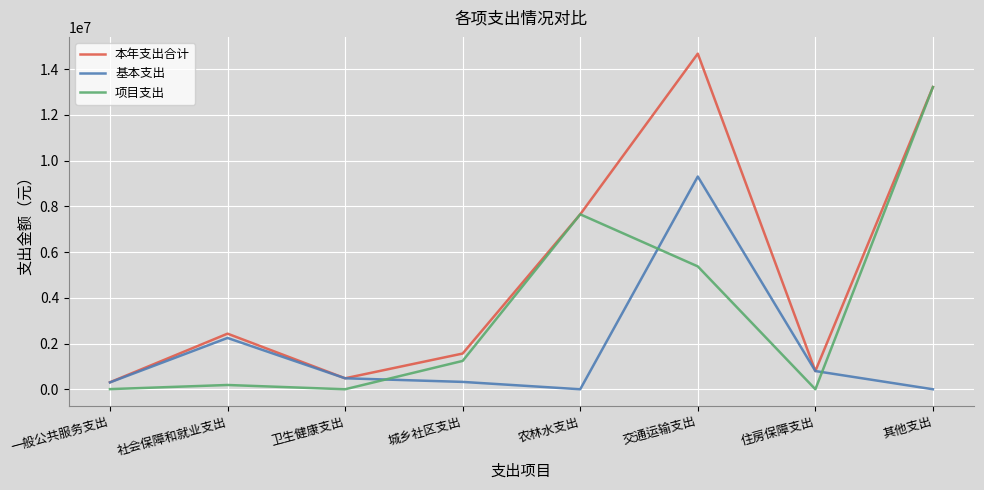

What value does the 项目支出 series have at 其他支出?

13212963.8